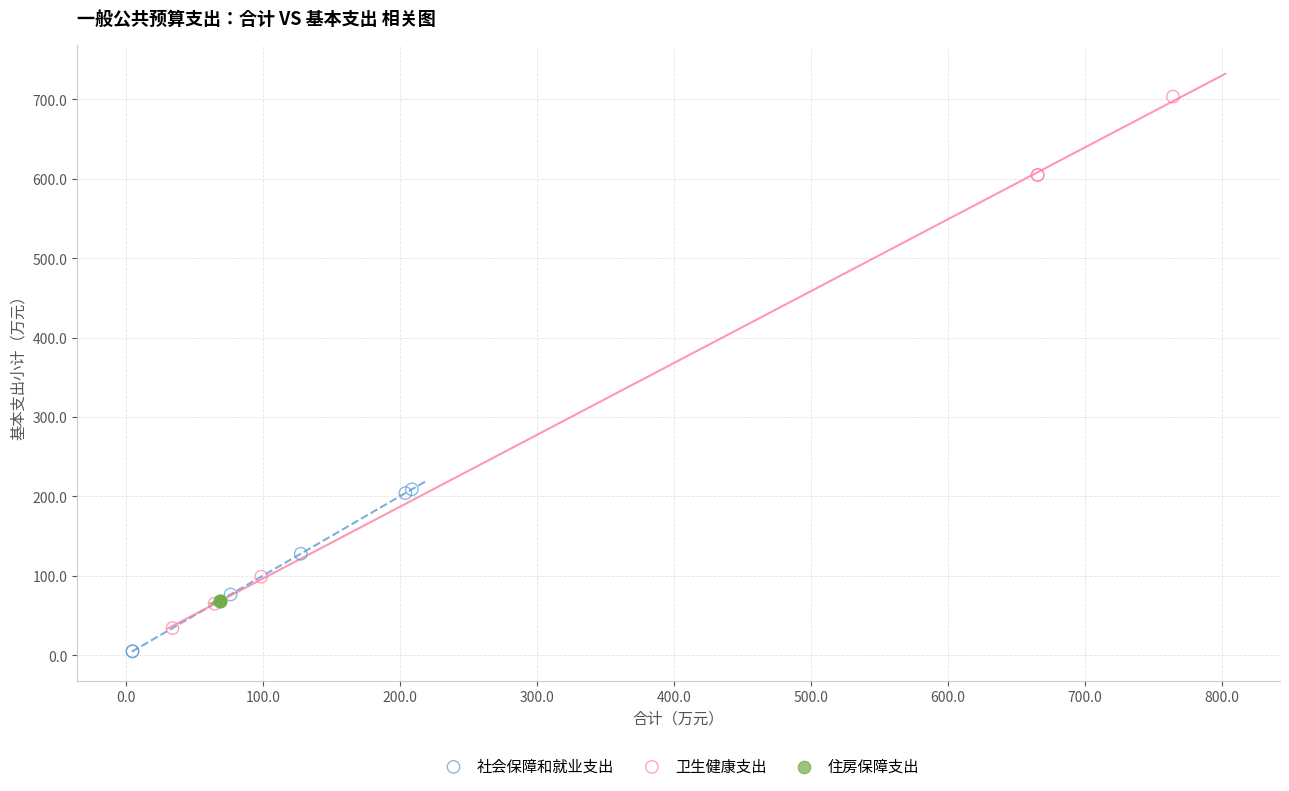

Which series reaches the maximum Y coordinate?

卫生健康支出